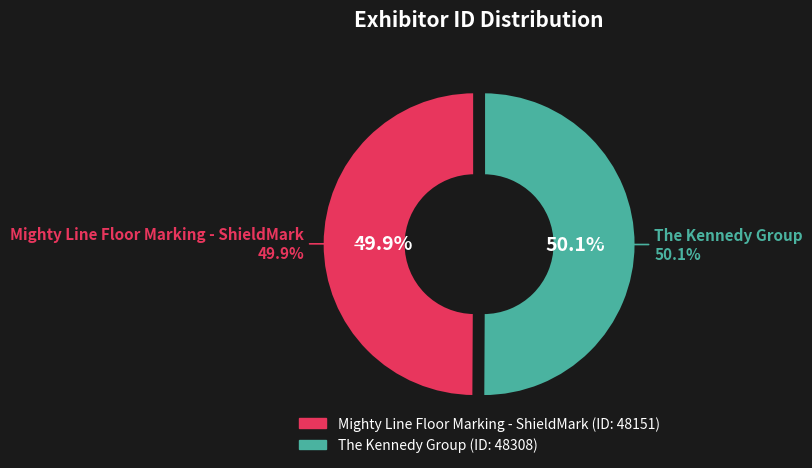

Which category has the smallest portion of the pie?

Mighty Line Floor Marking - ShieldMark